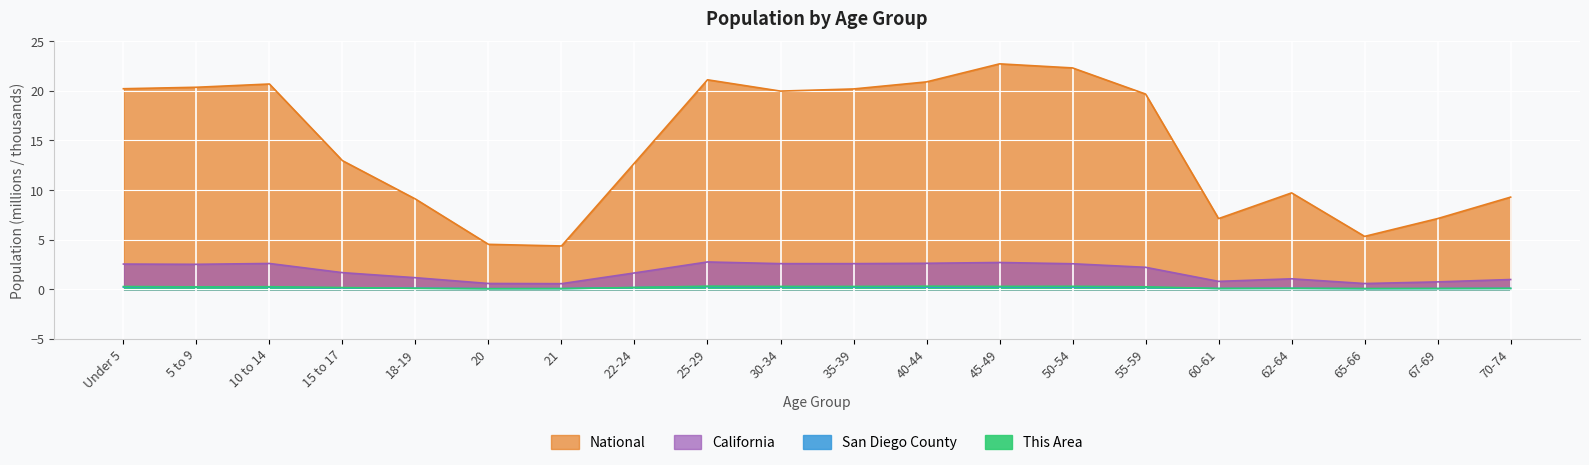

What are all the series names shown in the legend?

This Area, San Diego County, California, National